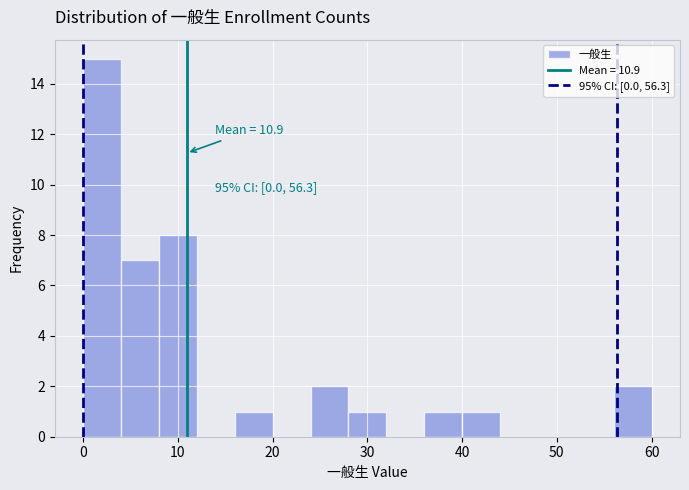

Over which range of the x-axis is the bar tallest?

0 to 4